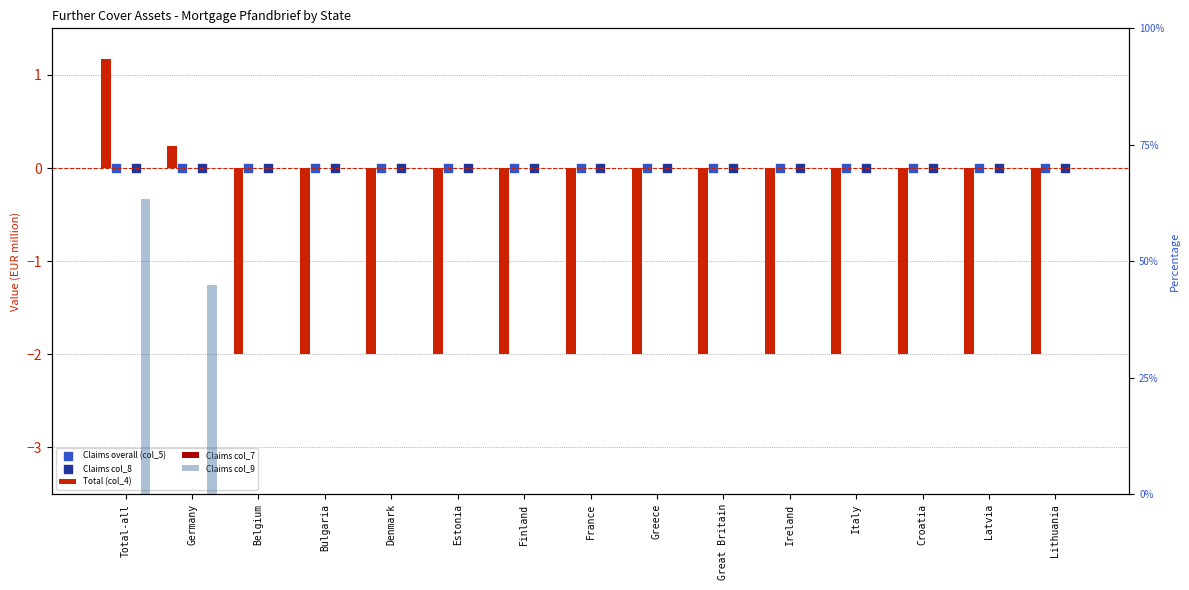

Which series has the largest total across all categories?

Claims col_9